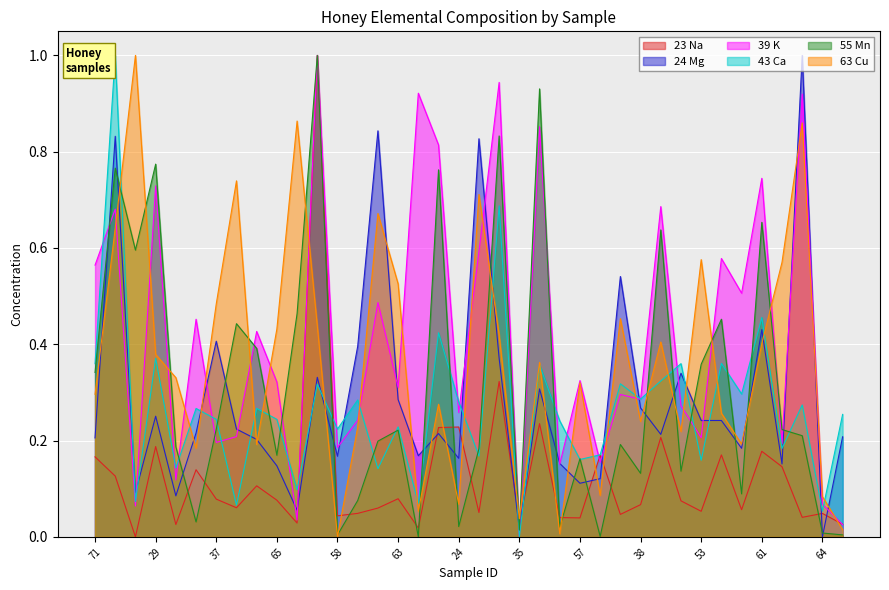

Rank the series at 38 from highest to lowest value.

43 Ca, 39 K, 24 Mg, 63 Cu, 55 Mn, 23 Na